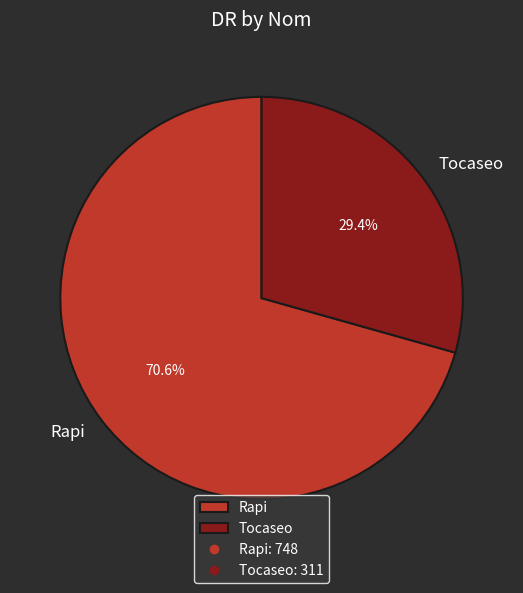

Rank the categories by value from lowest to highest.

Tocaseo, Rapi